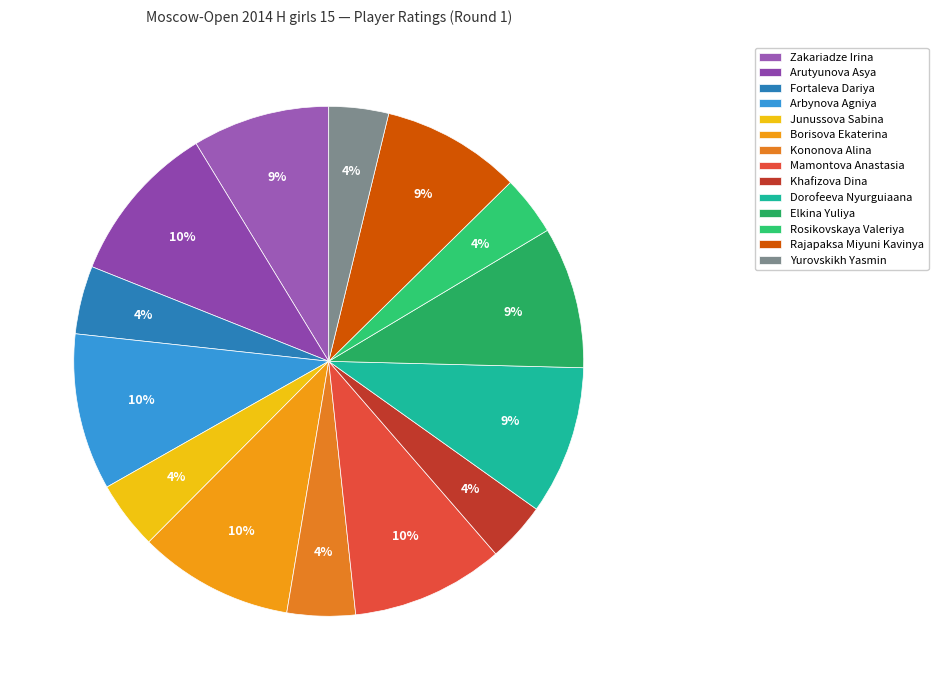

Does Arbynova Agniya account for over 50% of the chart?

No